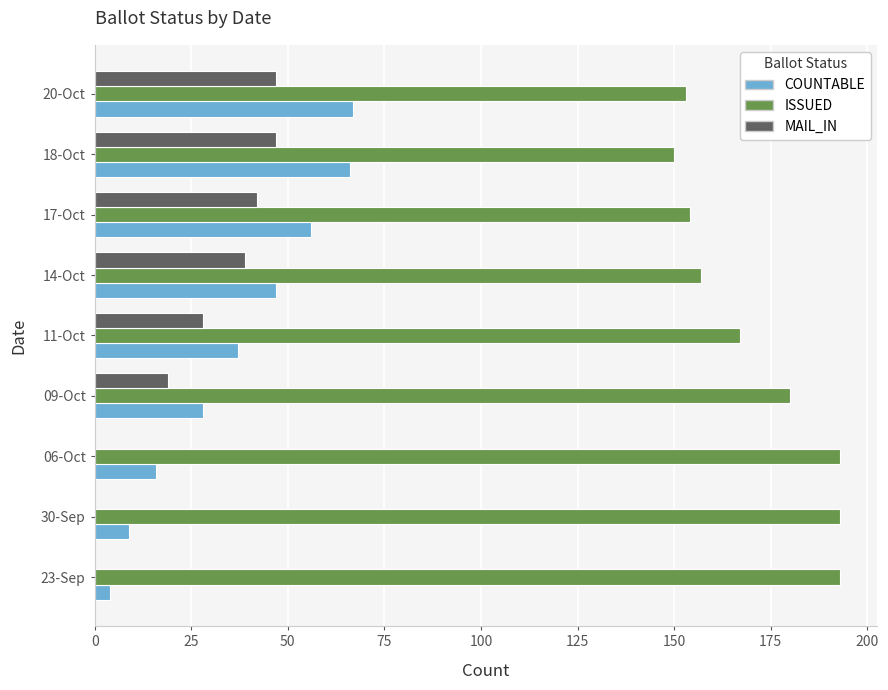

What is the sum of all ISSUED values?

1540